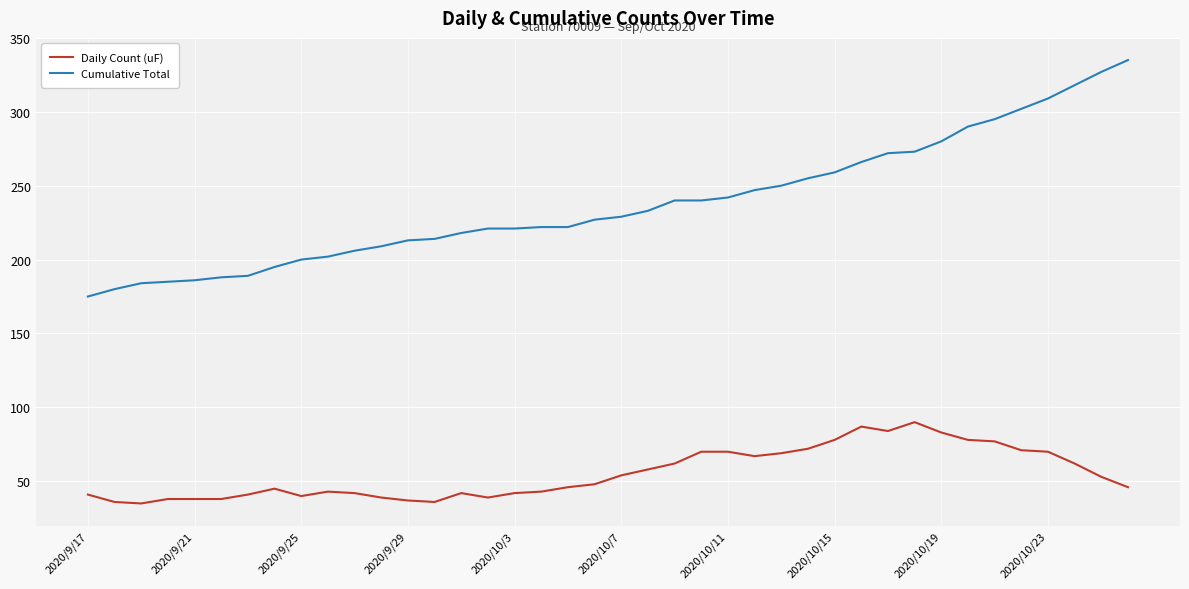

Does the chart have visible grid lines?

Yes